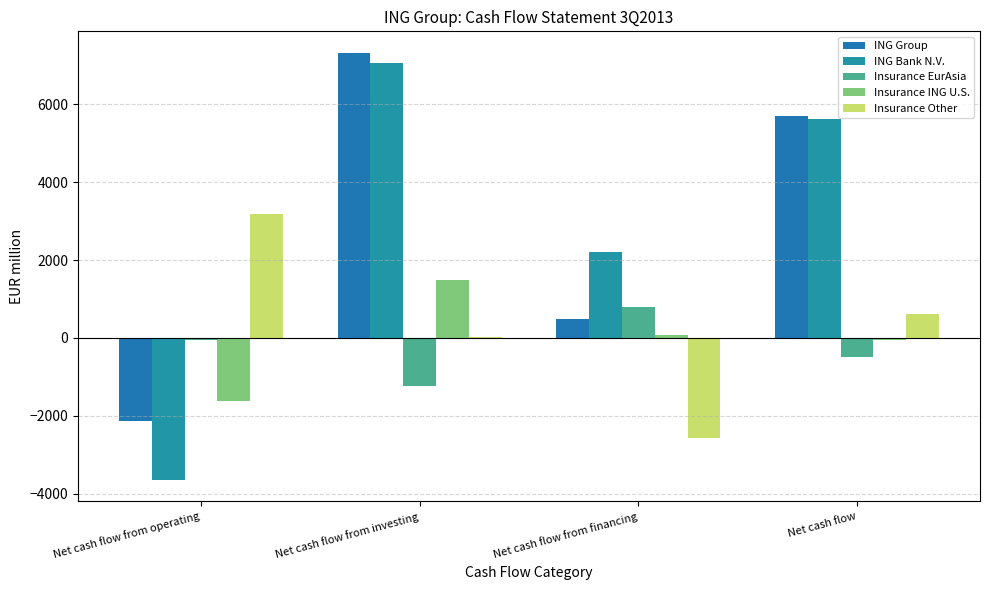

What position from the right is Net cash flow from investing?

3